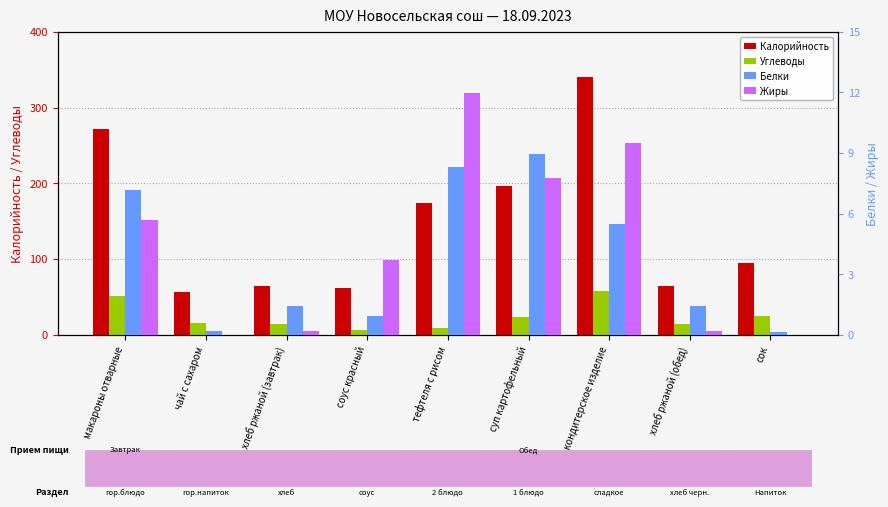

What is the label of the 4th bar from the left?

соус красный